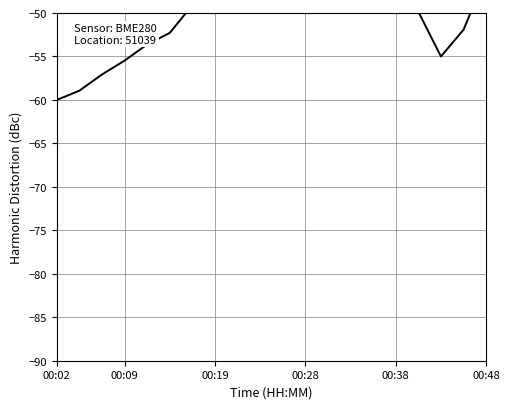

What is the value of the Temperature point at the 16th from the left?

-37.1